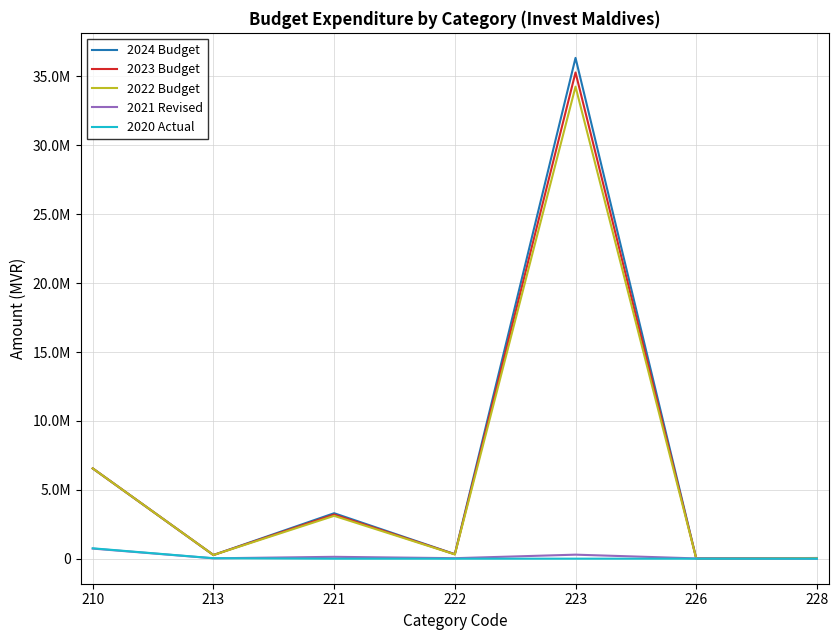

At how many categories does at least one series exceed 31400156?

1